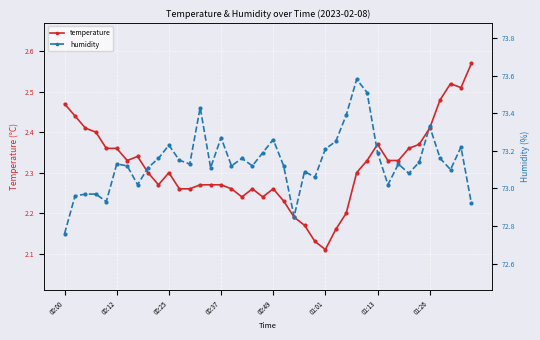

Is this an area chart (filled region under the line)?

No